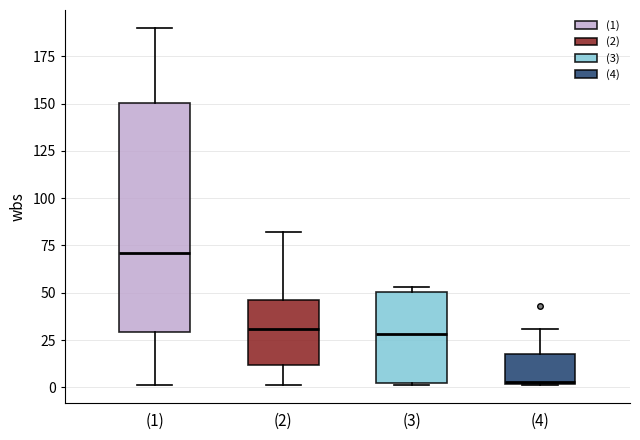

Comparing the boxes themselves (not the whiskers), which one is the tallest?

(1)